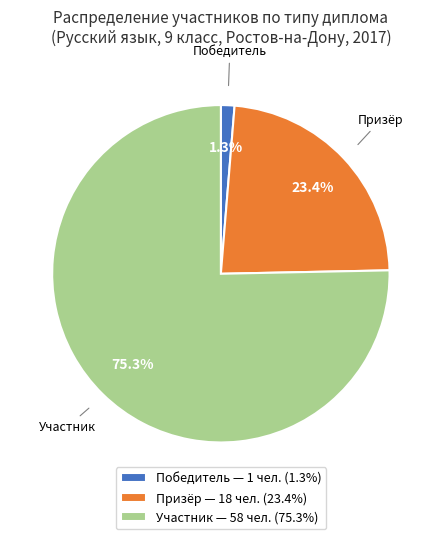

Do Участник and Призёр together represent more than half of the pie?

Yes